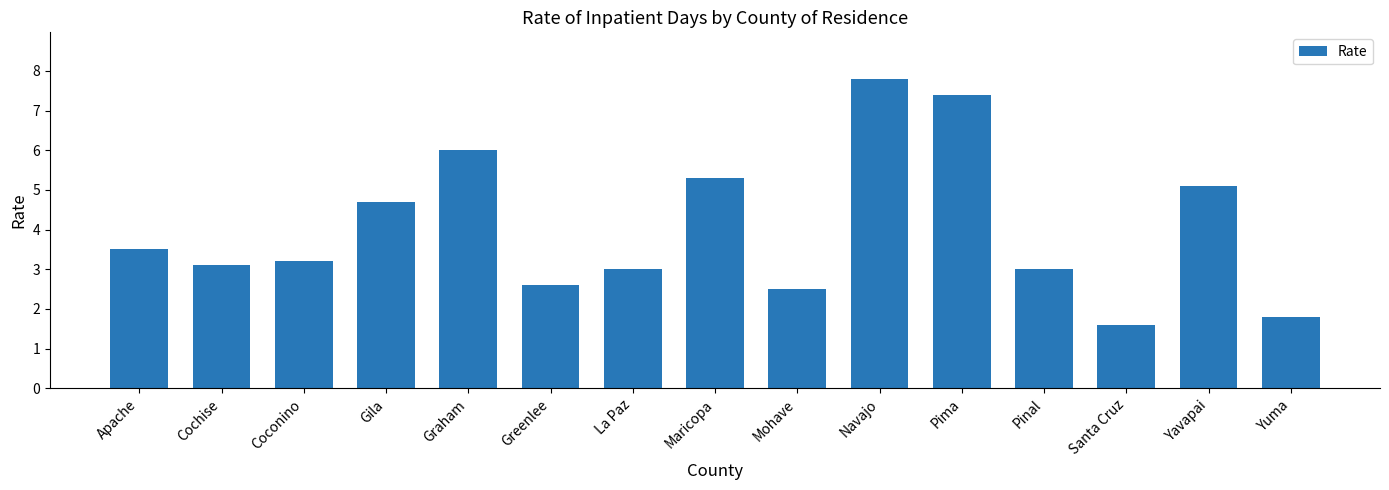

Approximately how many times larger is the value at Cochise compared to Pinal?

1.0